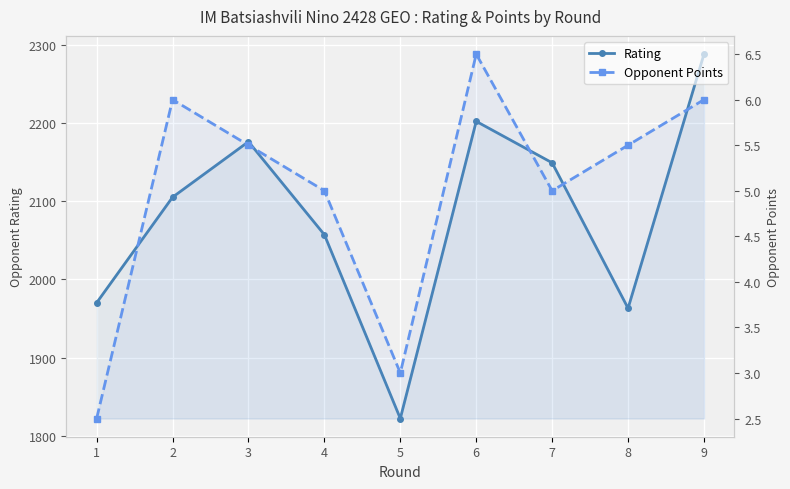

Reading left to right, extract all data points from this chart.

Rating: 1970.0	2105.0	2176.0	2057.0	1822.0	2202.0	2149.0	1963.0	2288.0
Opponent Points: 2.5	6.0	5.5	5.0	3.0	6.5	5.0	5.5	6.0